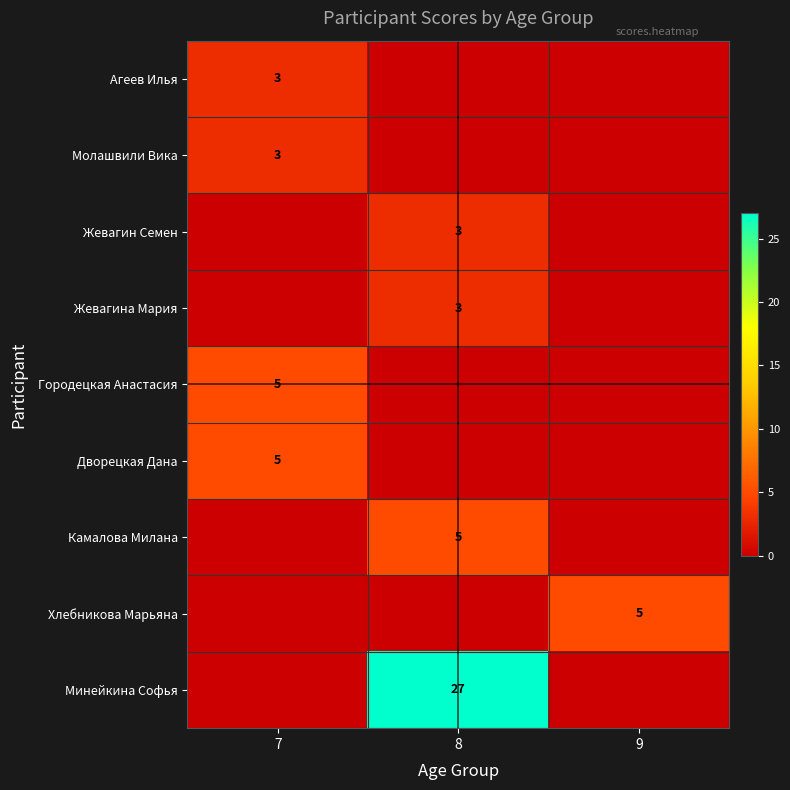

Is it true that Молашвили Вика equals 3 at 7?

True